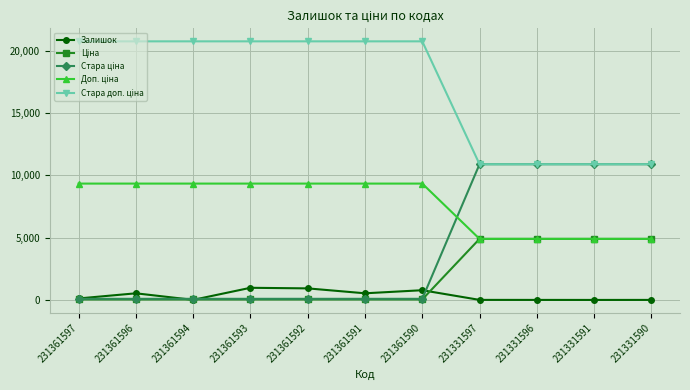

What is the value of the Залишок point at the 2nd from the left?

534.0